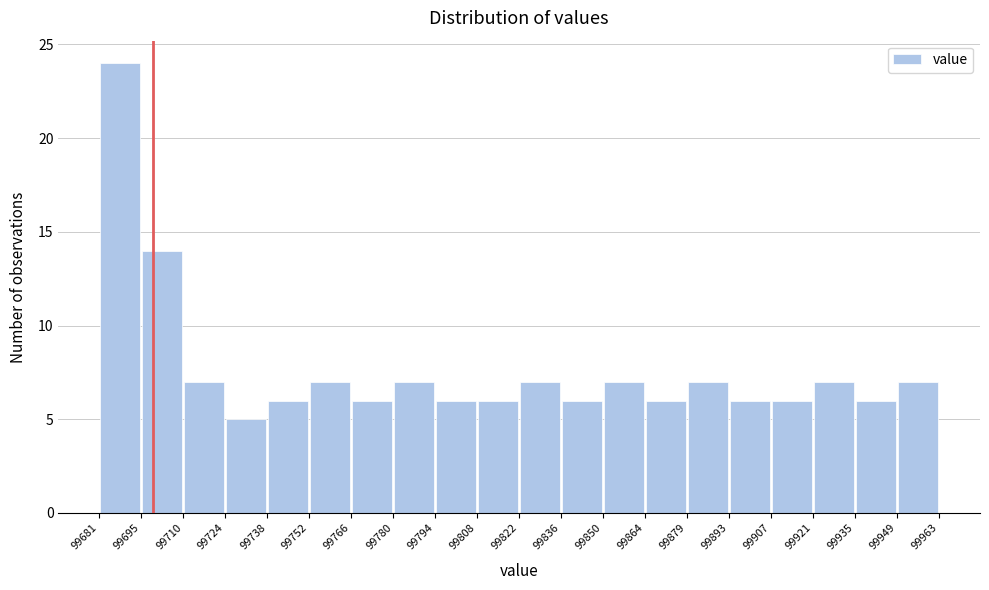

Reading left to right, list every bar in this chart as the range it spans on the x-axis followed by its height. The values are not printed on the chart, so give them approximately, as read against the axis.

99681 to 99695: 24
99695 to 99710: 14
99710 to 99724: 7
99724 to 99738: 5
99738 to 99752: 6
99752 to 99766: 7
99766 to 99780: 6
99780 to 99794: 7
99794 to 99808: 6
99808 to 99822: 6
99822 to 99836: 7
99836 to 99850: 6
99850 to 99864: 7
99864 to 99879: 6
99879 to 99893: 7
99893 to 99907: 6
99907 to 99921: 6
99921 to 99935: 7
99935 to 99949: 6
99949 to 99963: 7